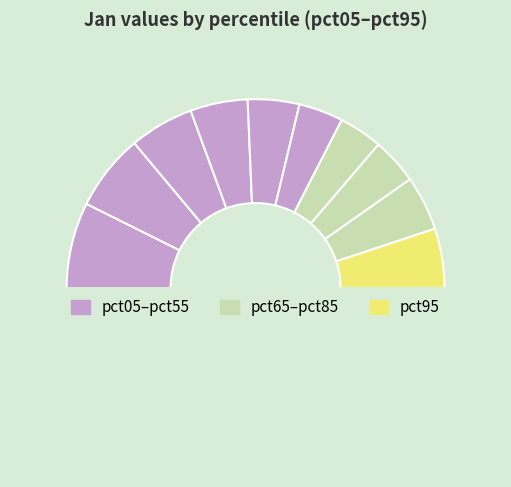

What is the largest slice in the pie chart?

pct05